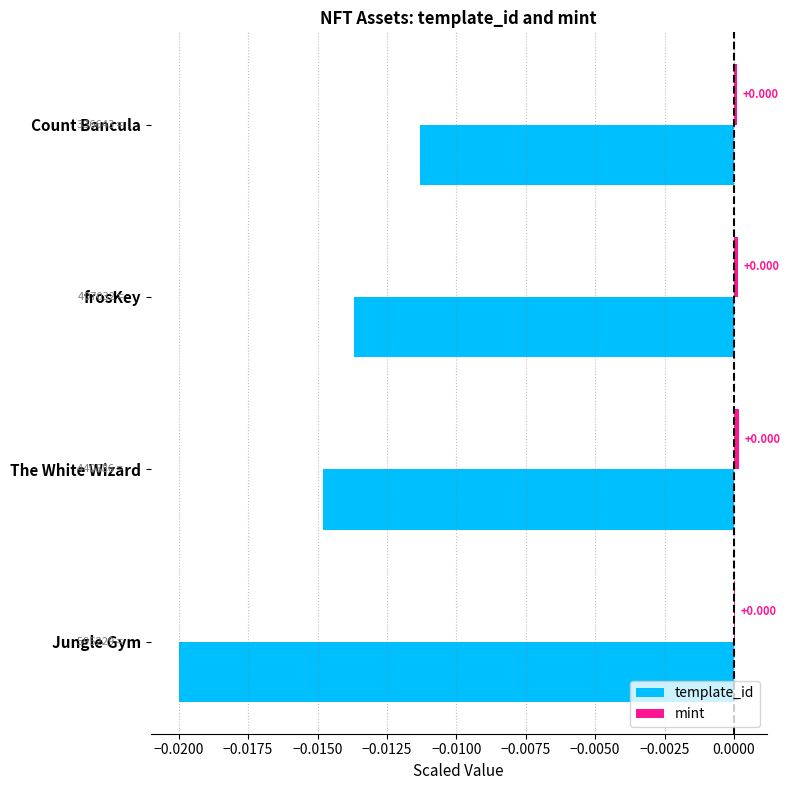

At which label is template_id closest to 0?

Count Bancula